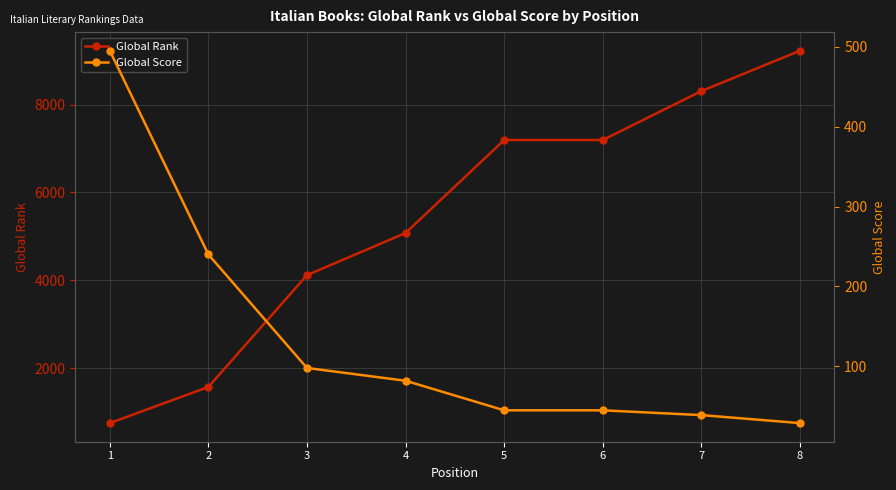

What is the highest value of the Global Rank series?

9226